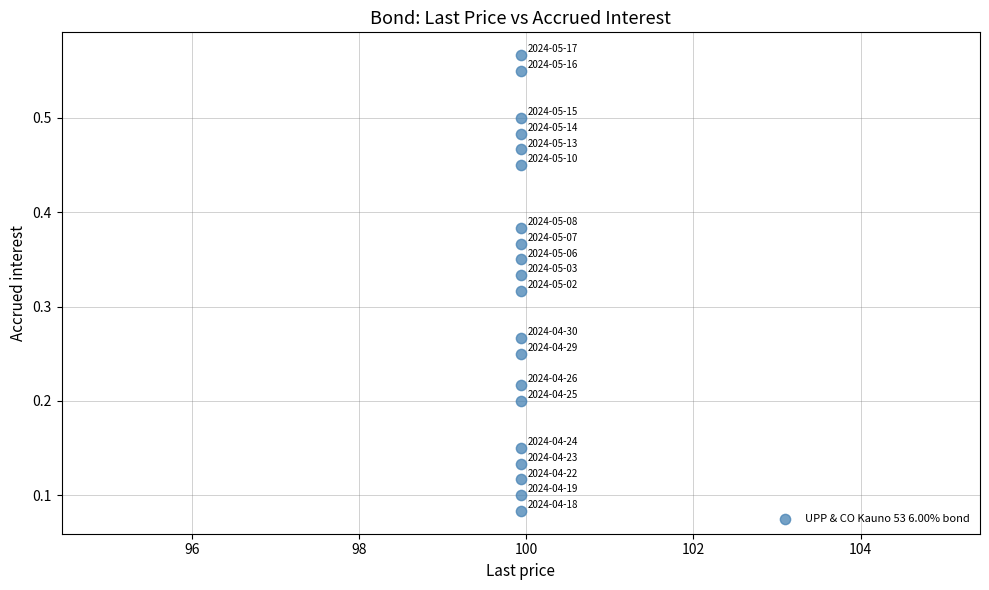

How many data points are displayed?

20